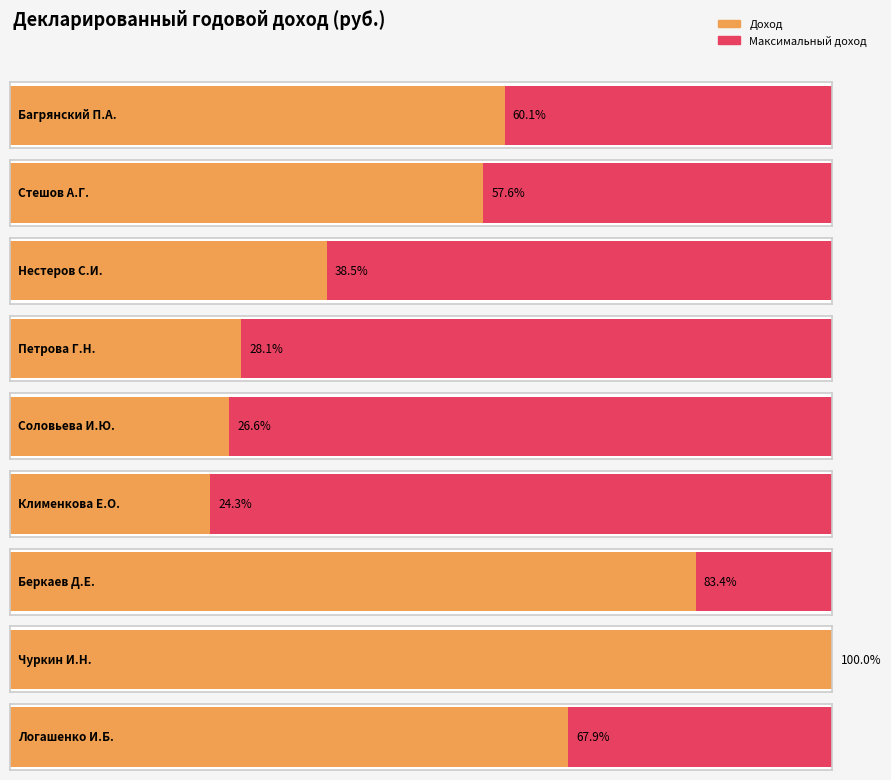

Between Стешов А.Г. and Беркаев Д.Е., which is larger?

Беркаев Д.Е.